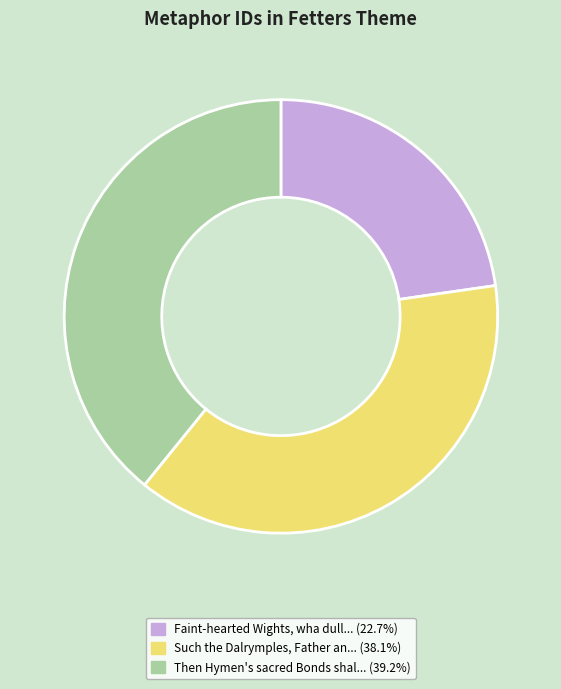

Is there a majority slice in this chart?

No